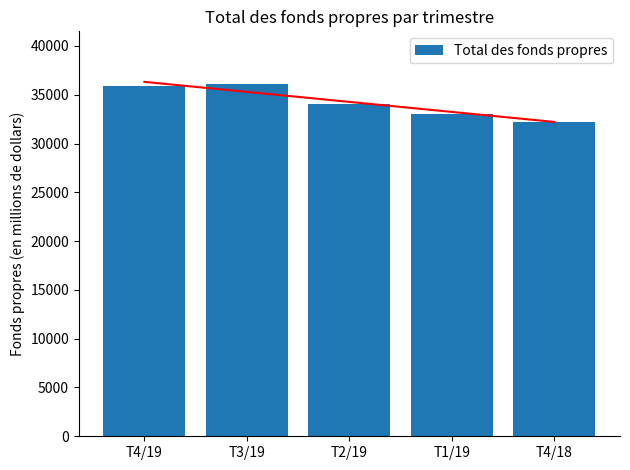

List the labels in order of value, largest first.

T3/19, T4/19, T2/19, T1/19, T4/18